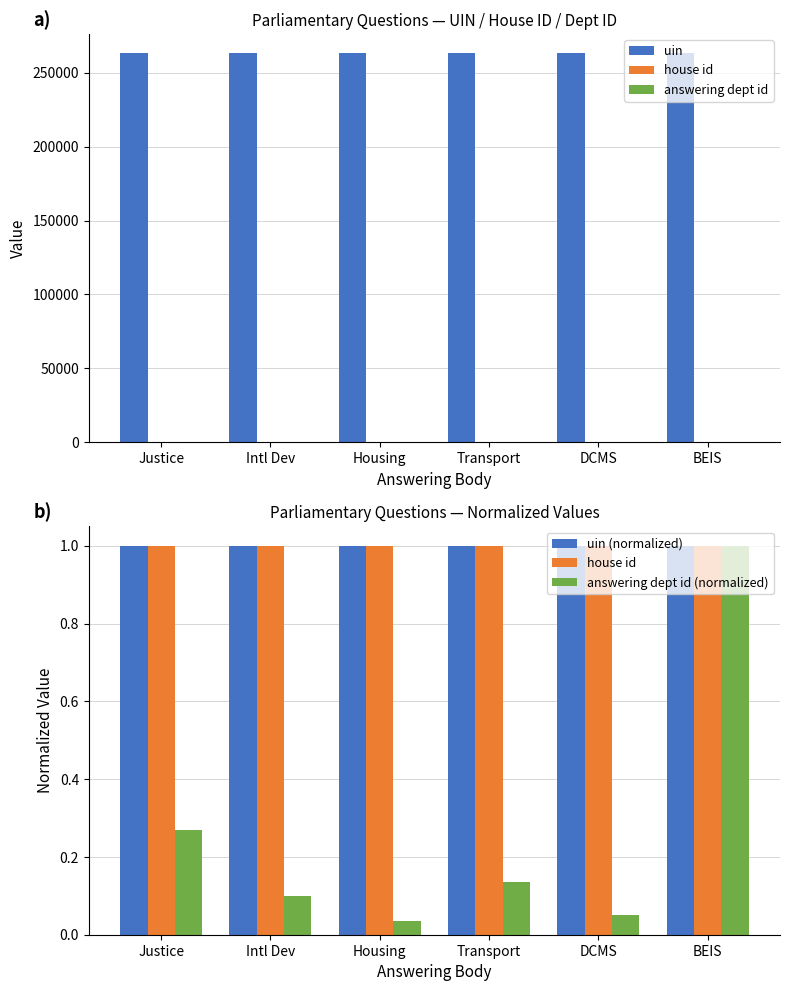

Reading left to right, extract all data points from this chart.

uin: Justice=263188.0	Intl Dev=263080.0	Housing=263137.0	Transport=263071.0	DCMS=263075.0	BEIS=263084.0
house id: Justice=1.0	Intl Dev=1.0	Housing=1.0	Transport=1.0	DCMS=1.0	BEIS=1.0
answering dept id: Justice=54.0	Intl Dev=20.0	Housing=7.0	Transport=27.0	DCMS=10.0	BEIS=201.0
uin (normalized): Justice=1.0	Intl Dev=1.0	Housing=1.0	Transport=1.0	DCMS=1.0	BEIS=1.0
answering dept id (normalized): Justice=0.3	Intl Dev=0.1	Housing=0.0	Transport=0.1	DCMS=0.0	BEIS=1.0